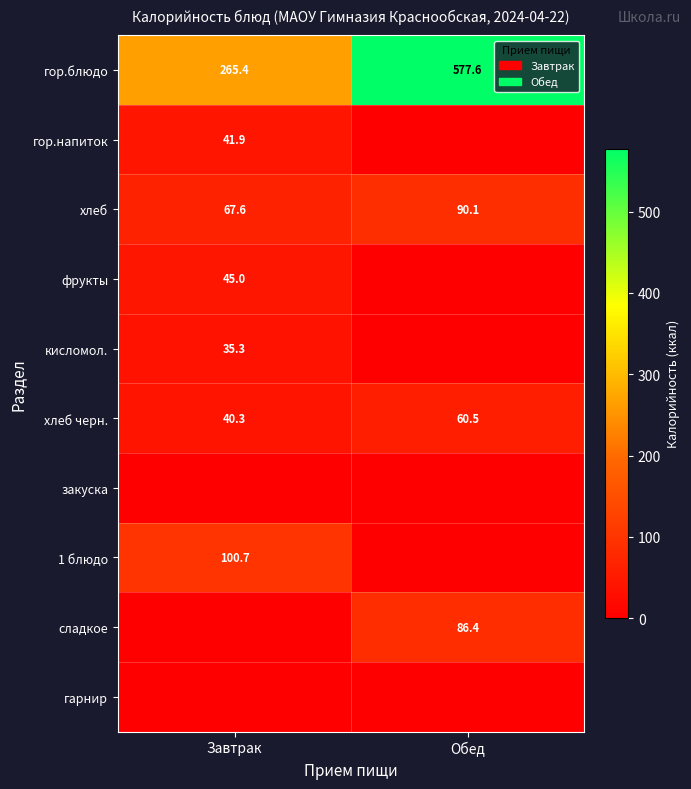

What is the difference between the хлеб values at Завтрак and Обед?

22.5